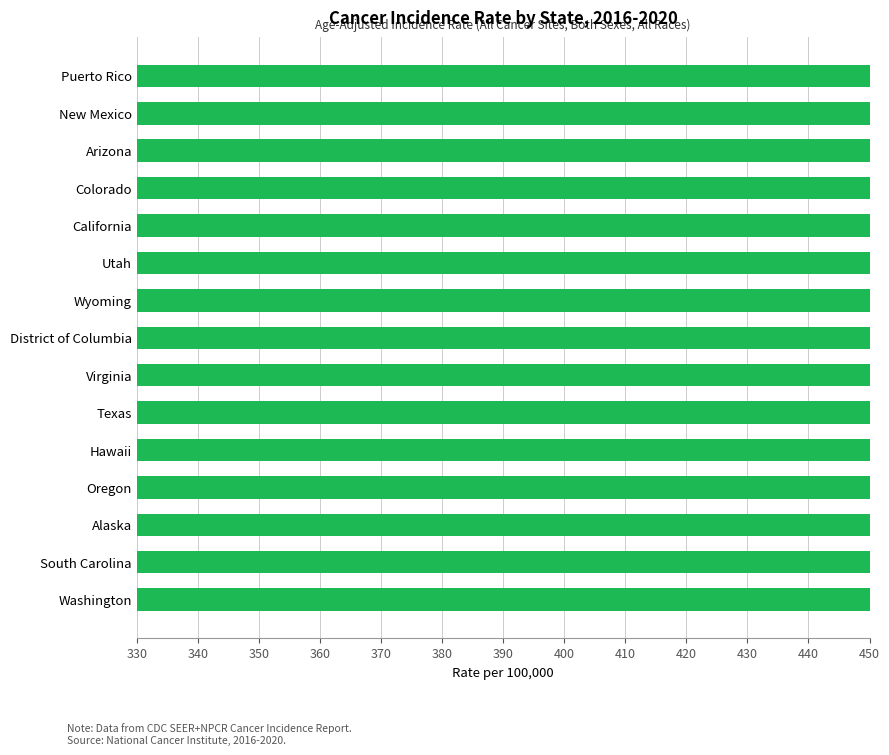

Between Virginia and Puerto Rico, which is larger?

Virginia